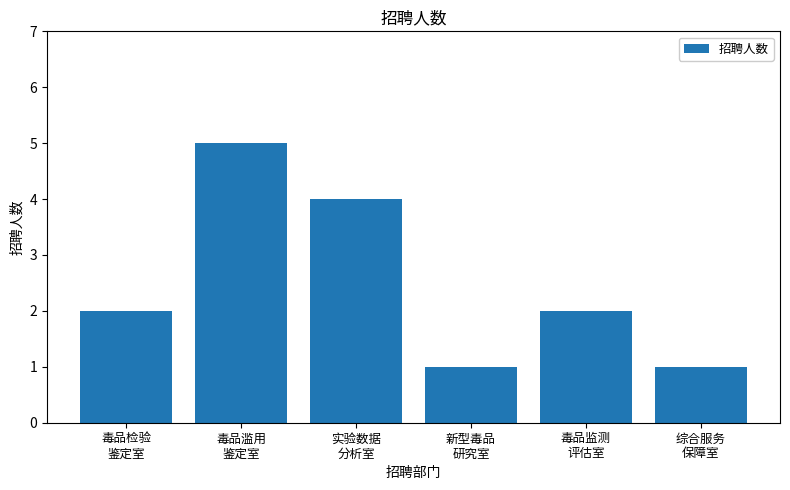

What is the label of the 5th bar from the left?

毒品监测
评估室